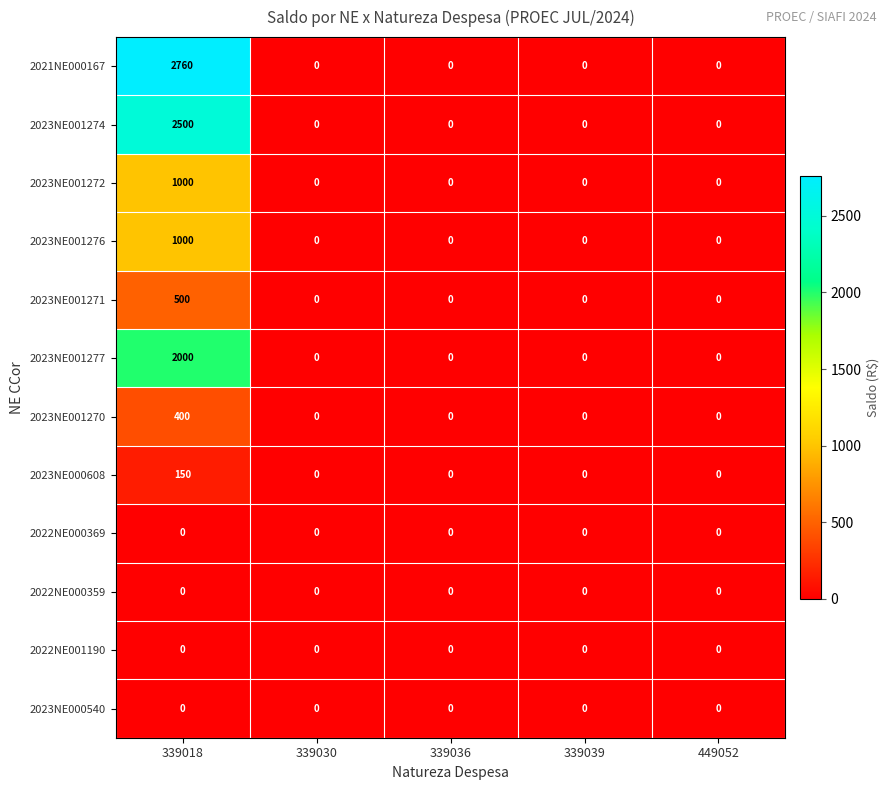

What is the difference between the maximum and minimum values in the 2023NE001272 series?

1000